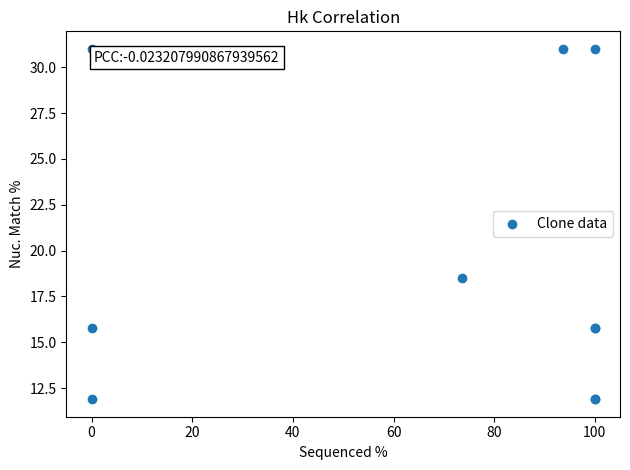

What Y value in the scatter plot is closest to 21?

18.5